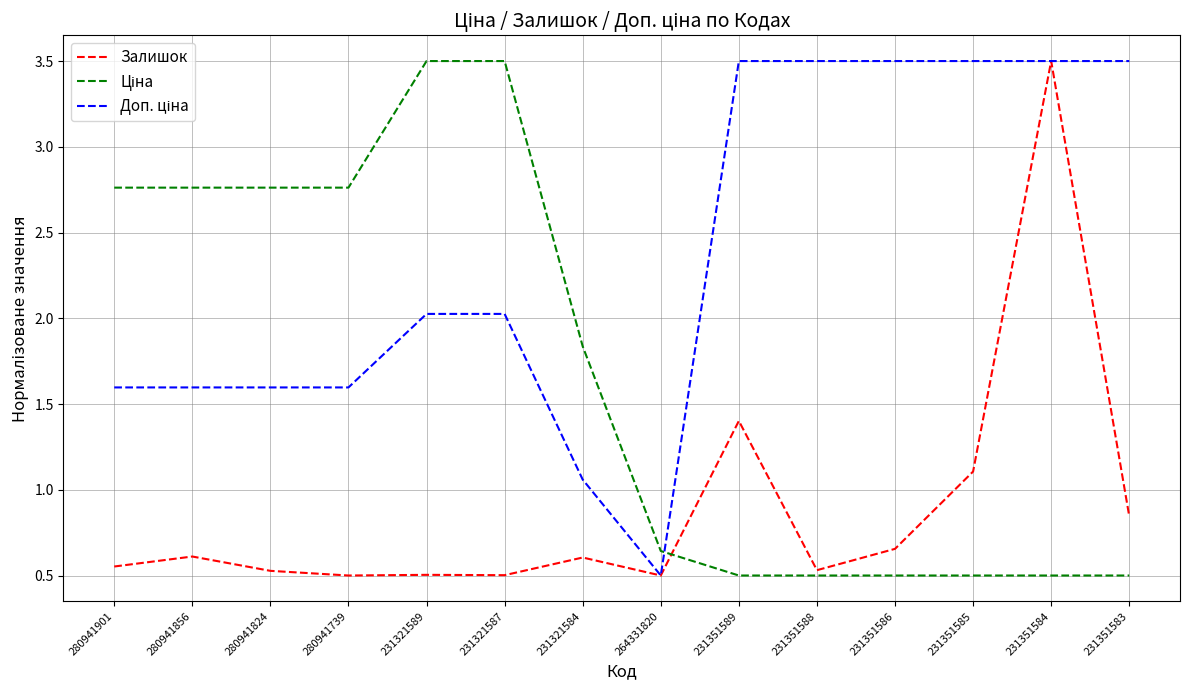

What position from the right is 280941901?

14